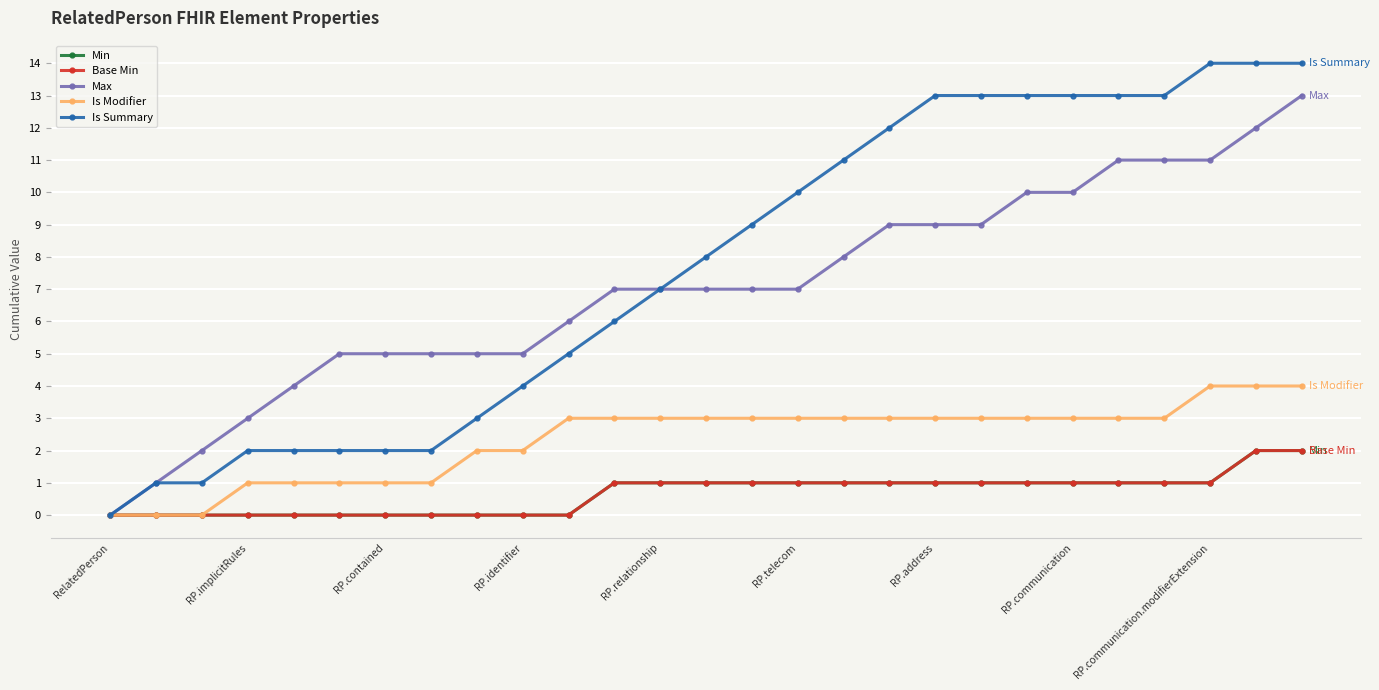

Is this an area chart (filled region under the line)?

No